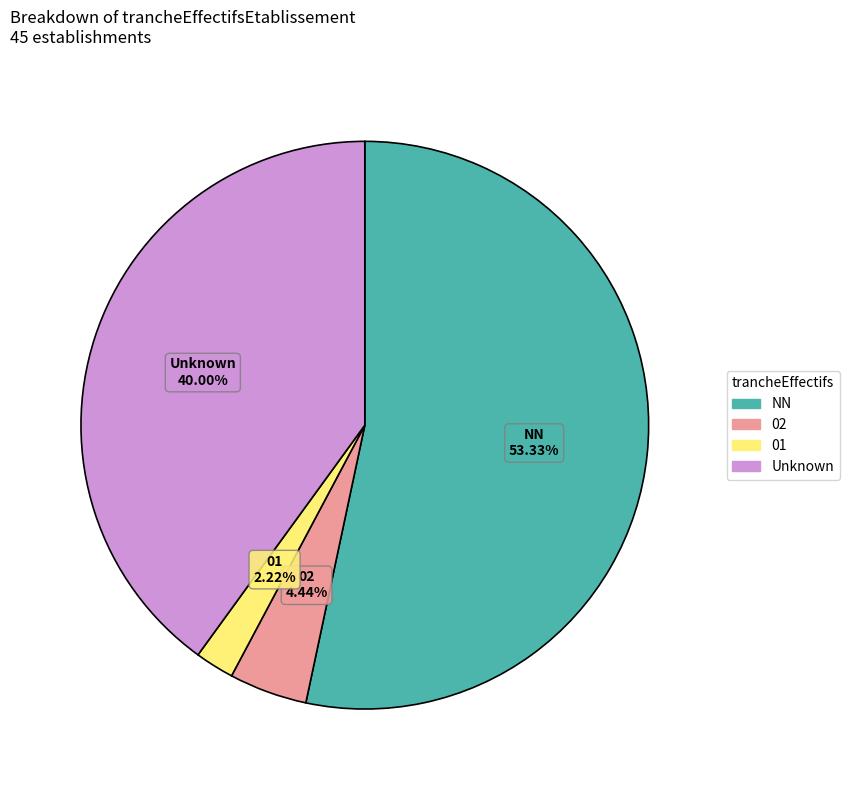

Is there any slice that represents more than half of the pie?

Yes